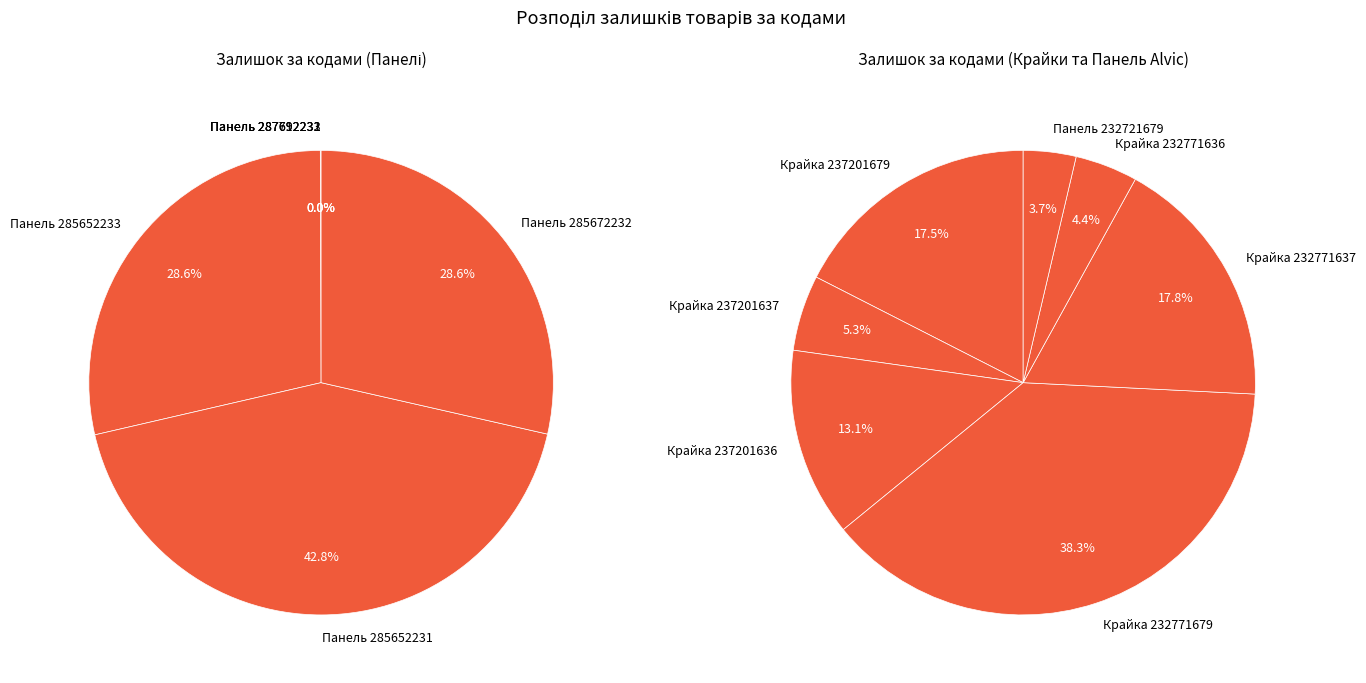

What is the smallest slice in the pie chart?

Панель 287712232